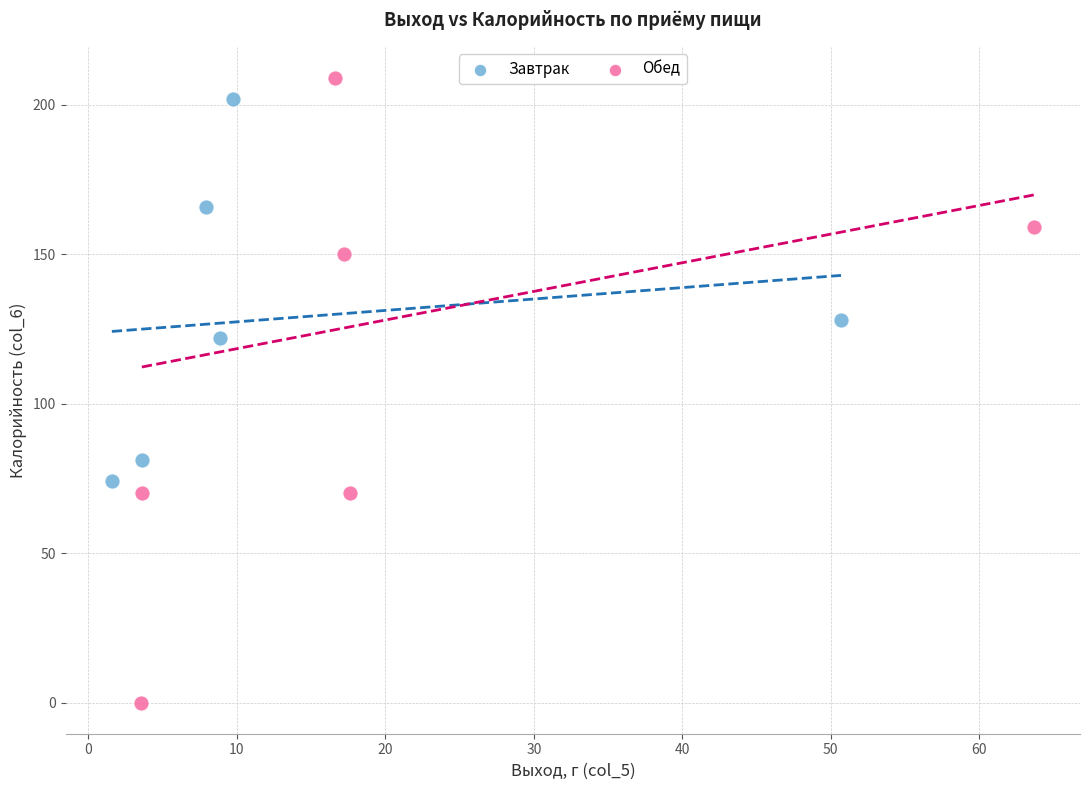

Which series contains the highest Y value?

Обед